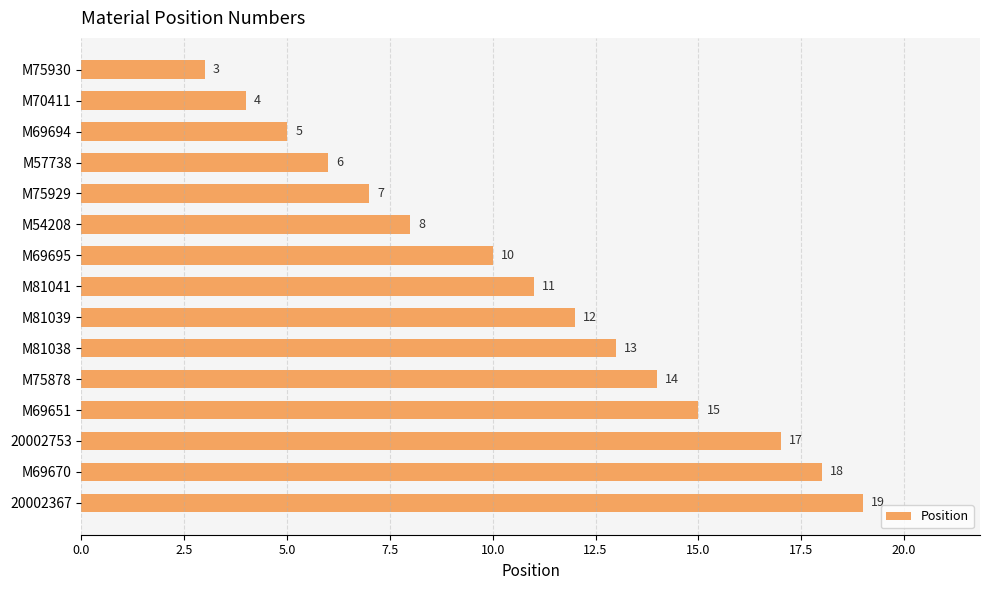

Rank the categories by value from highest to lowest.

20002367, M69670, 20002753, M69651, M75878, M81038, M81039, M81041, M69695, M54208, M75929, M57738, M69694, M70411, M75930